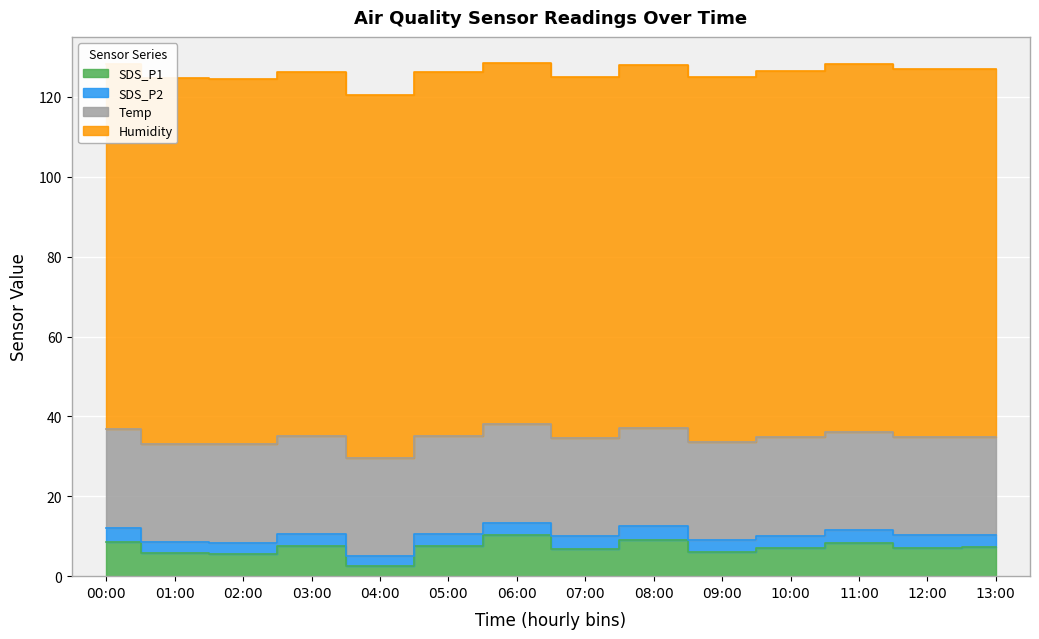

What is the sum of the SDS_P1 values at 02:00 and 05:00?

13.1